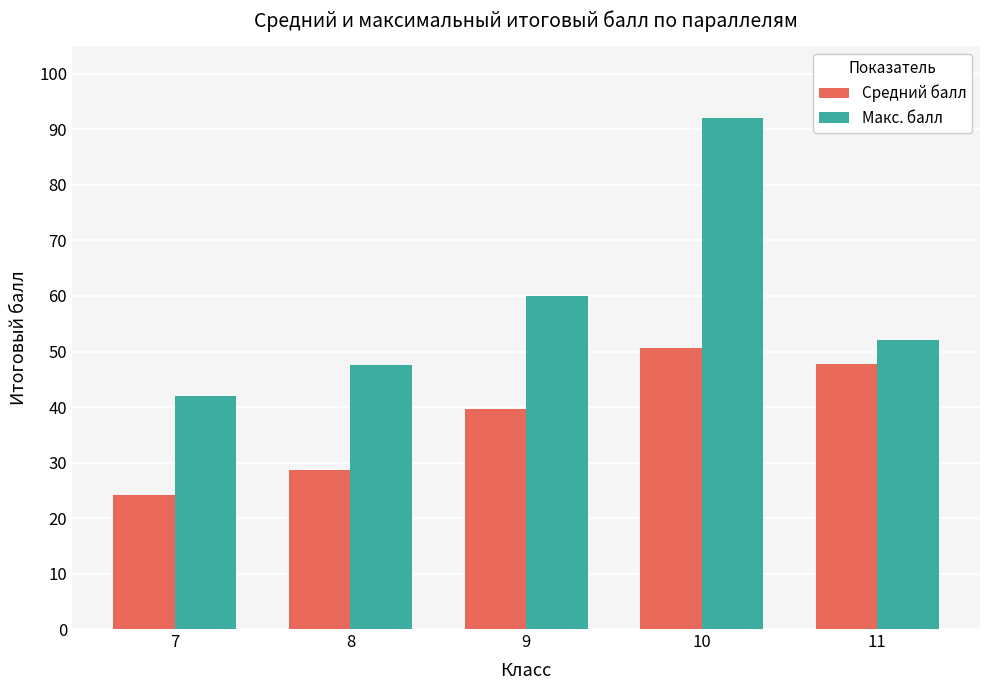

How many data points in Макс. балл are less than 52?

2